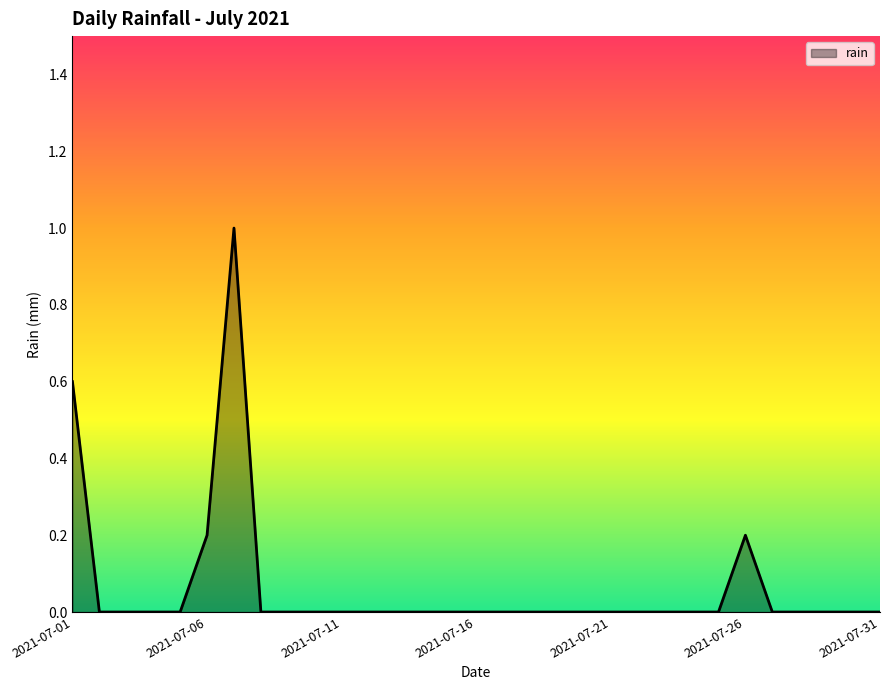

What is the difference between the maximum and minimum values?

1.0